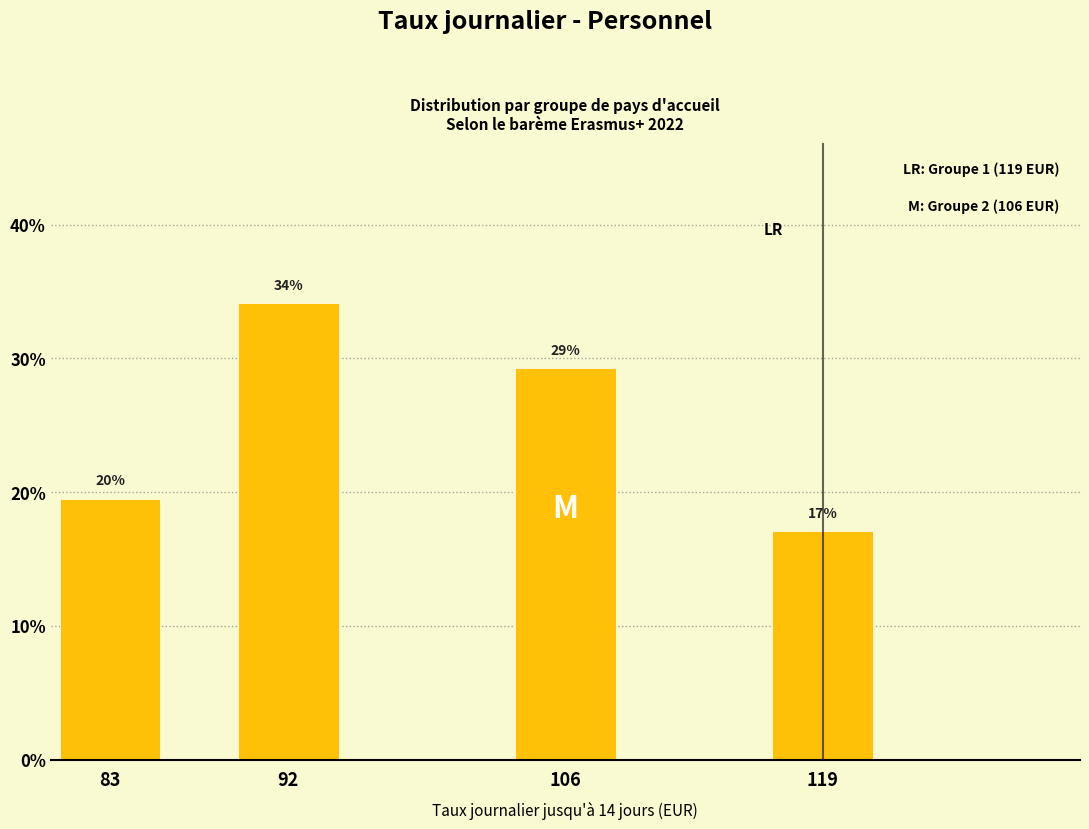

At which label does the data first exceed 29?

92